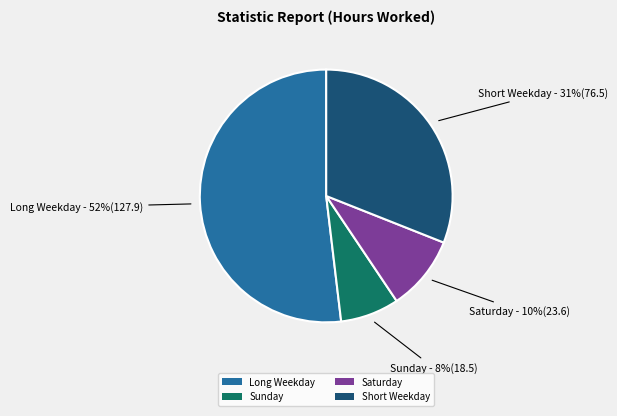

What percentage is the Sunday slice, to the nearest percent?

8%